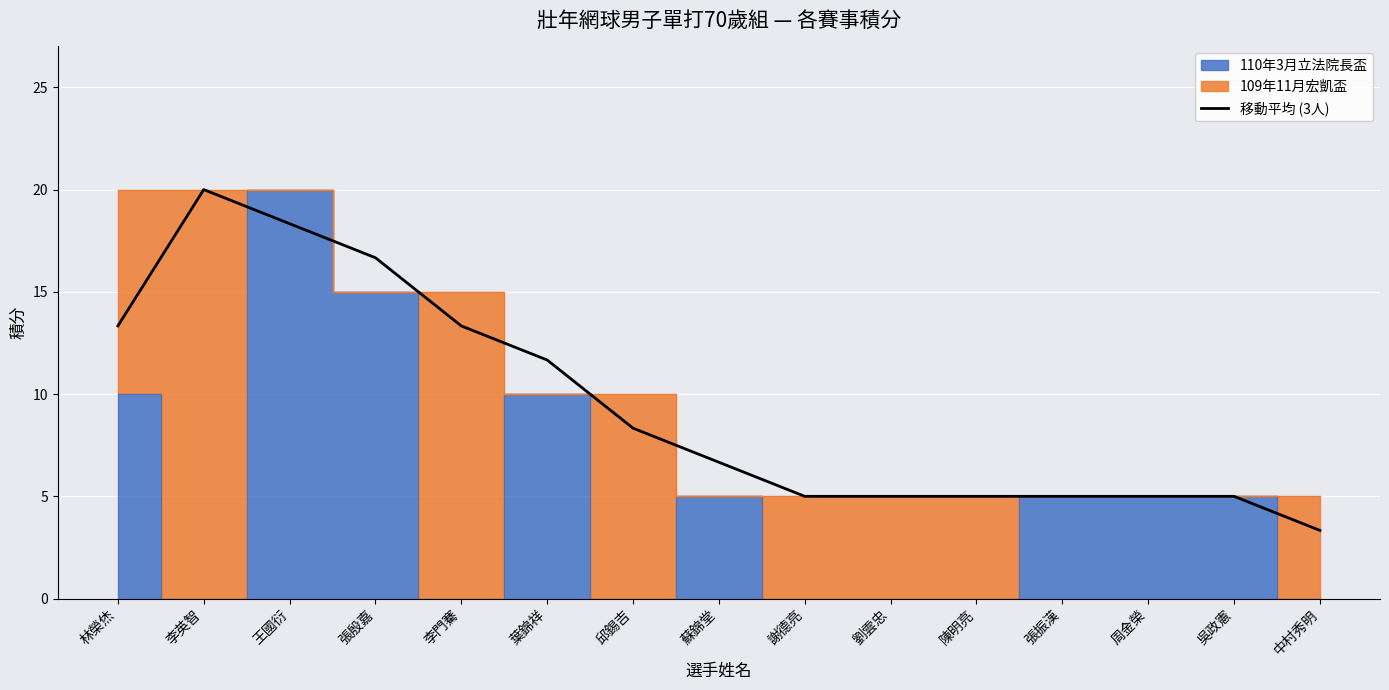

What is the label of the 10th point from the right?

葉錦祥